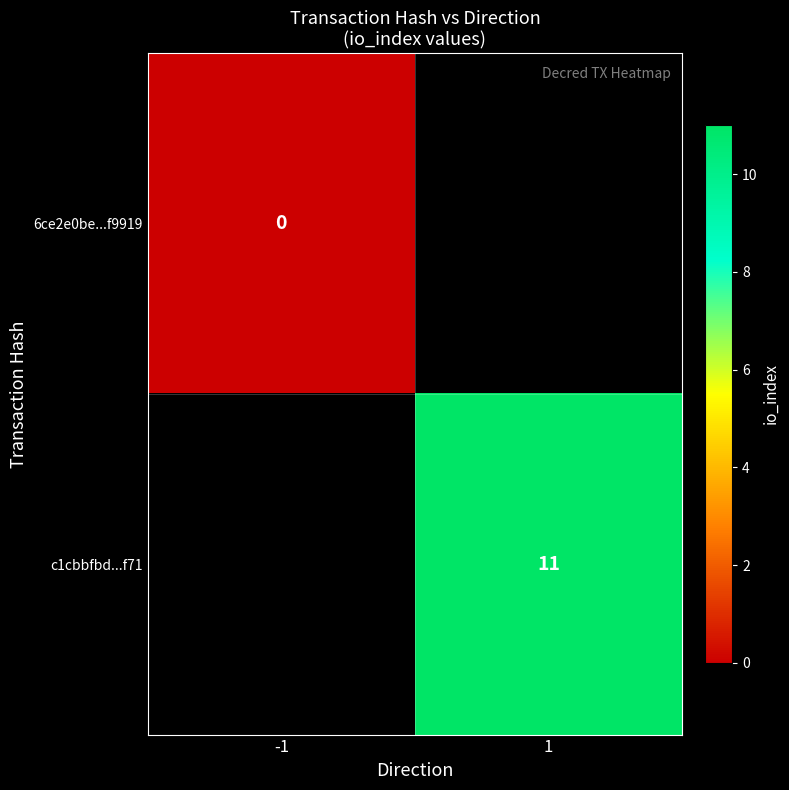

Count the number of data series in this chart.

2